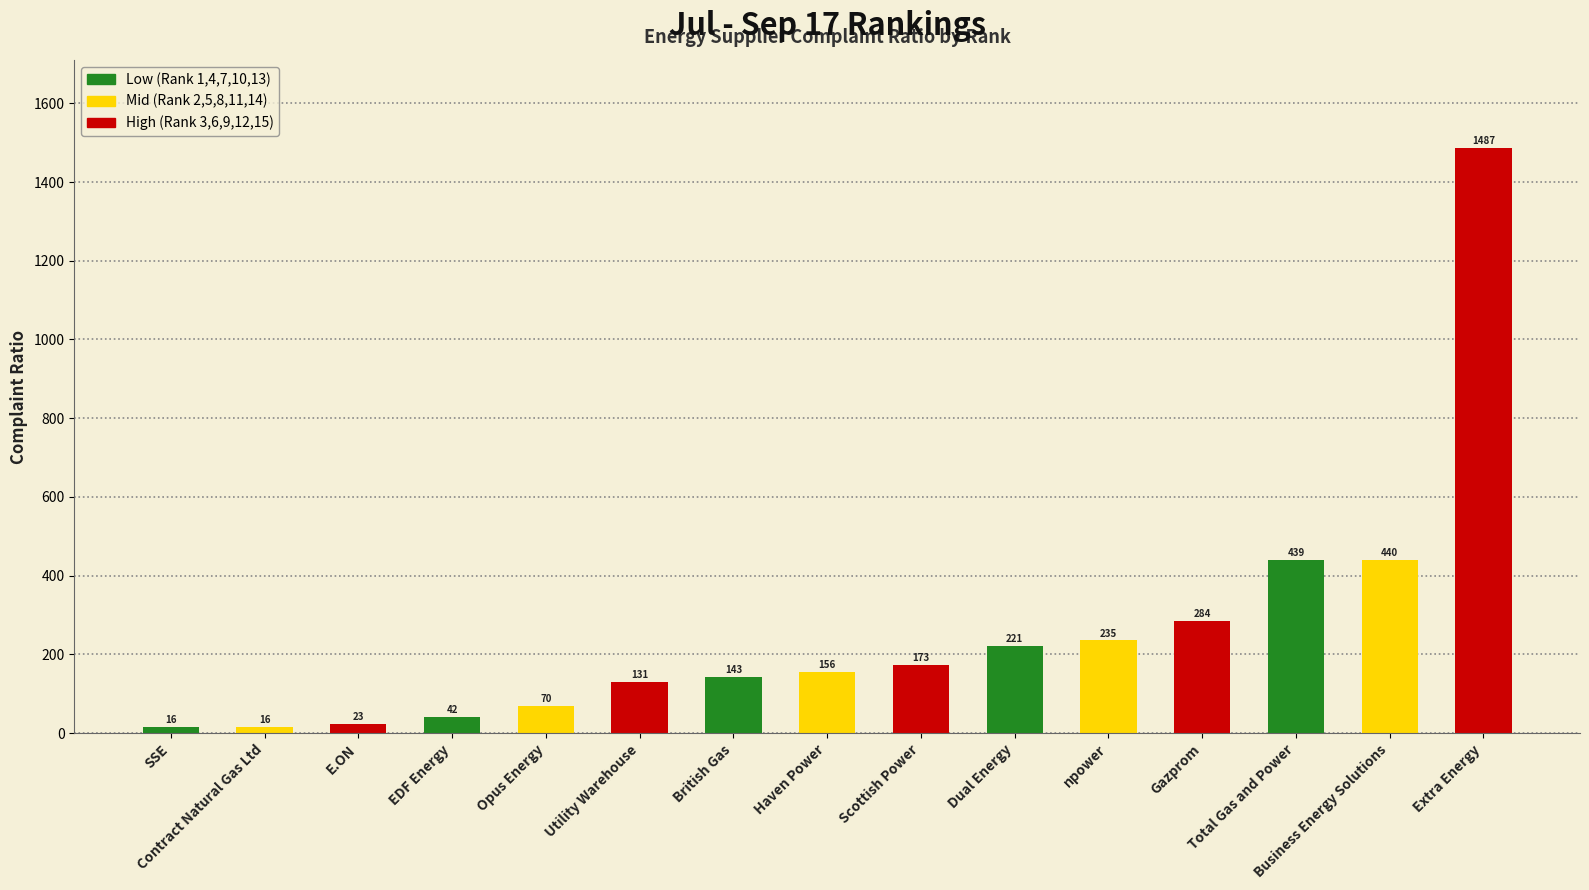

True or false: the data shows 235.3 at npower.

True